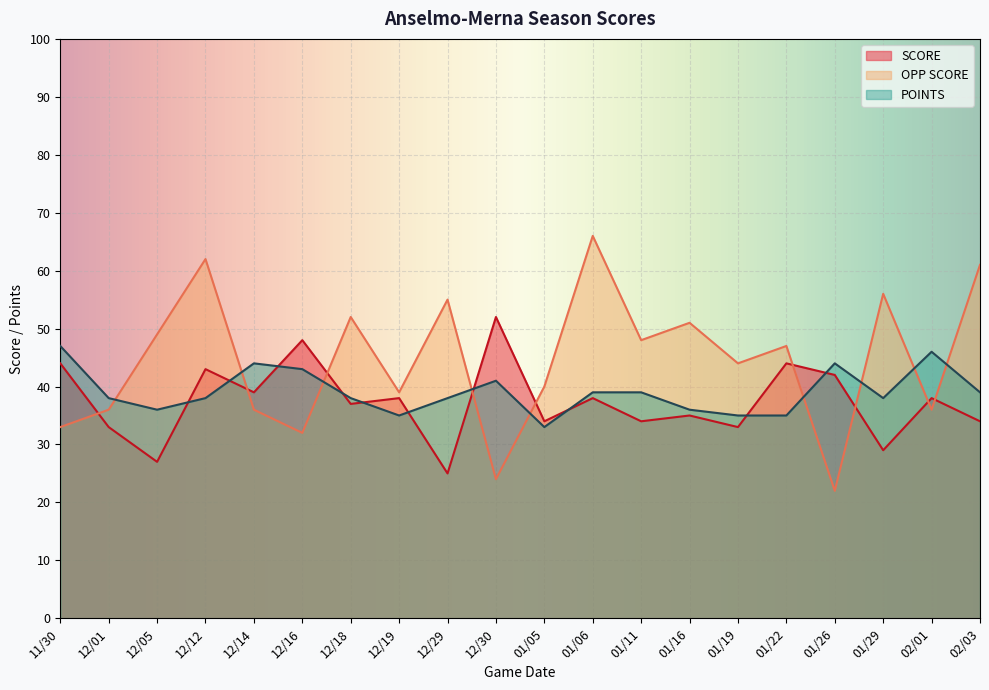

What is the difference between the maximum and second lowest values in the SCORE series?

25